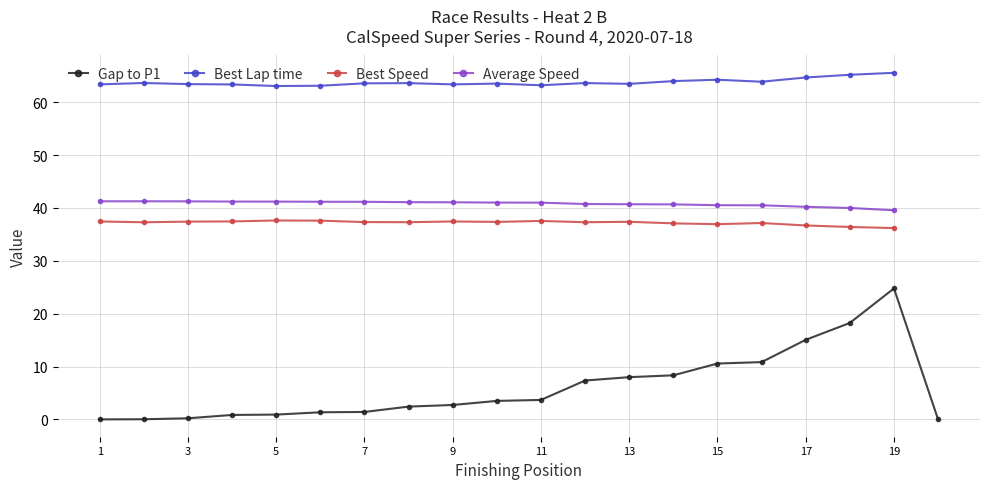

How many lines are shown in the chart?

4